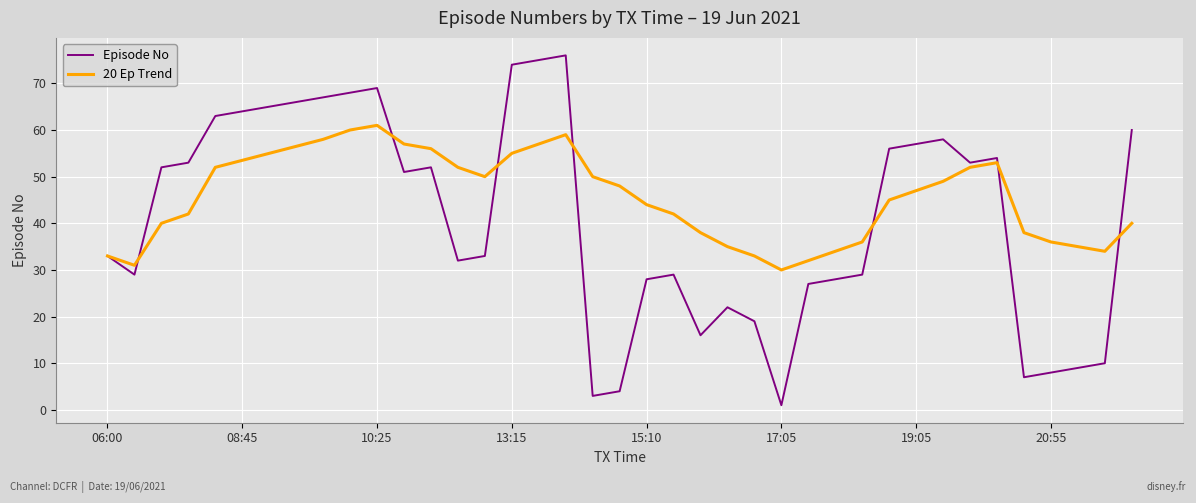

What is the highest value of the Episode No series?

76.0